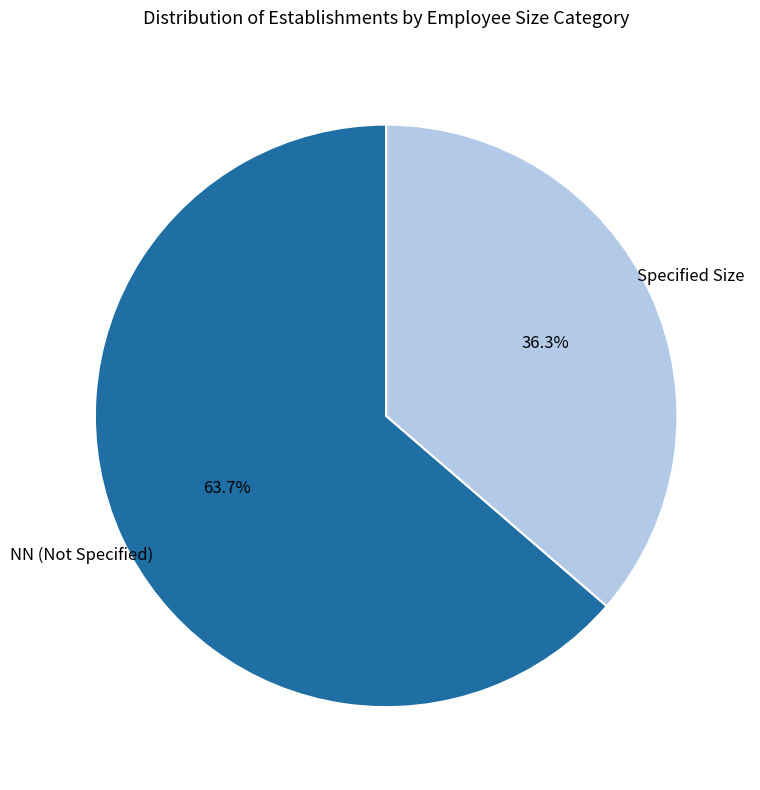

Approximately how many times larger is the value at Specified Size compared to NN (Not Specified)?

0.6